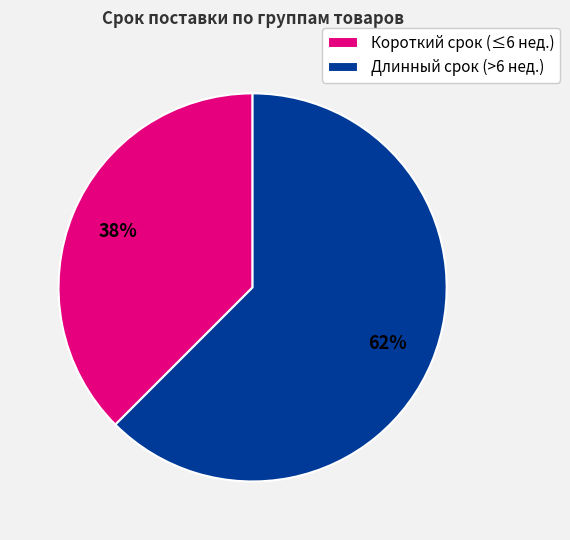

To the nearest percent, what is the average slice percentage?

50%